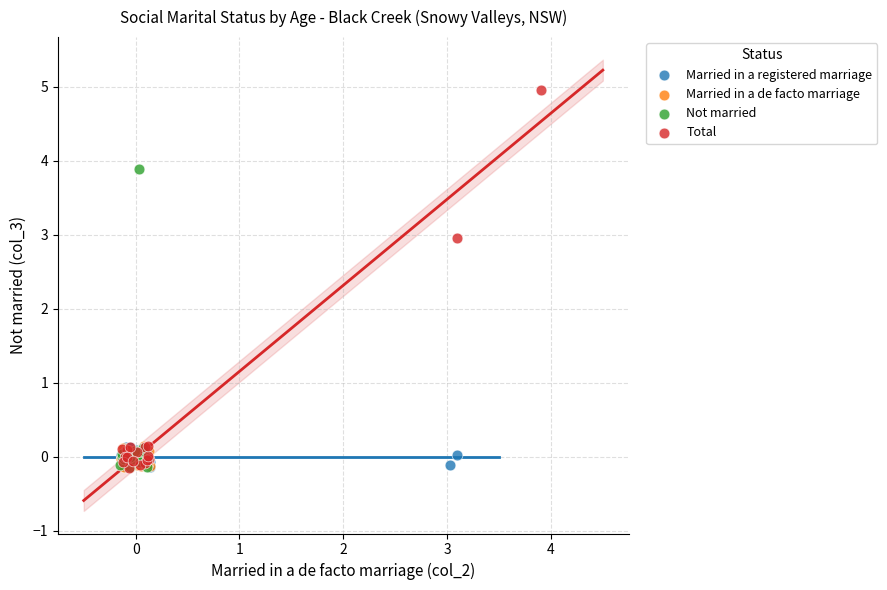

Which series has the largest Y range (max minus min)?

Total